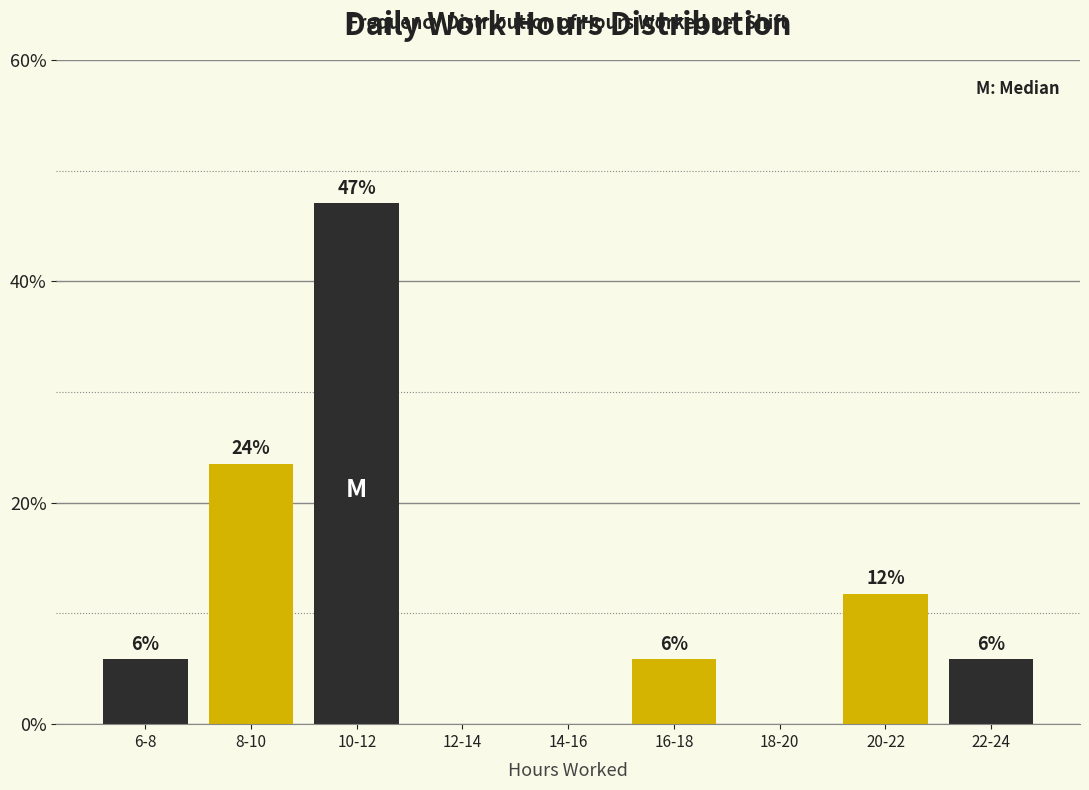

Are the bars horizontal?

No